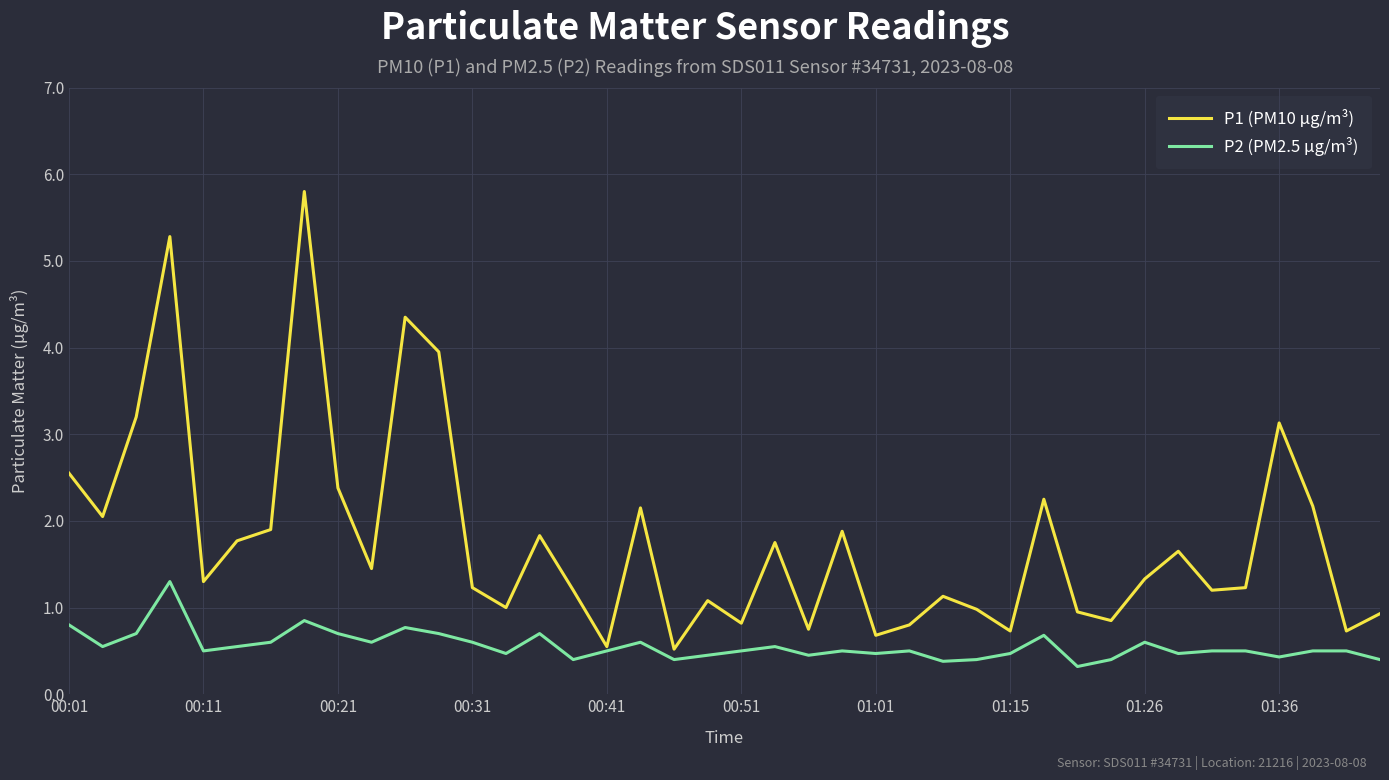

Which series has the widest spread of values?

P1 (PM10 µg/m³)